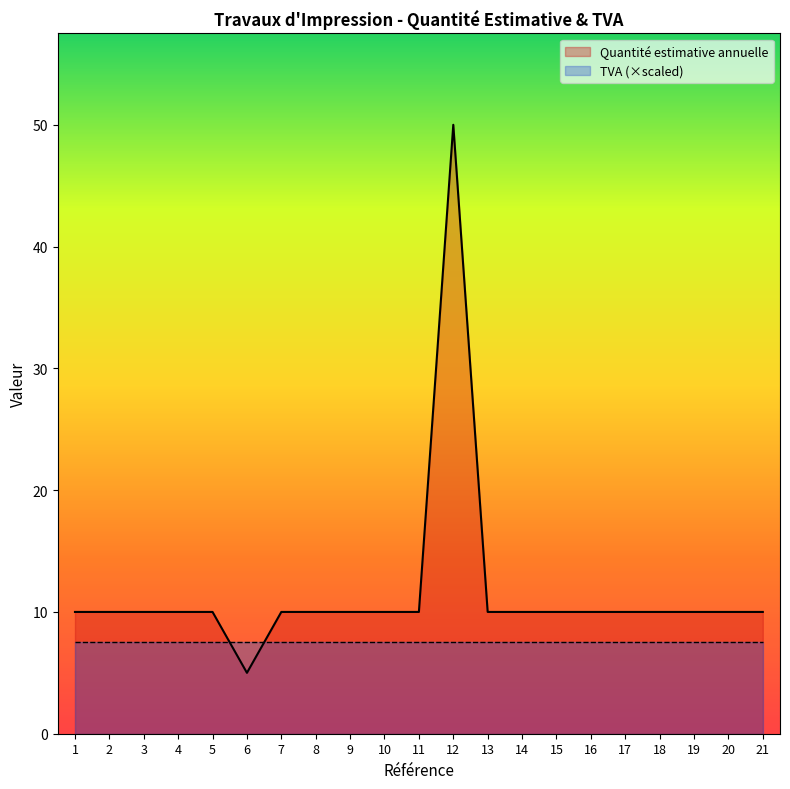

What value does the data have at 8, to the nearest 10?

10